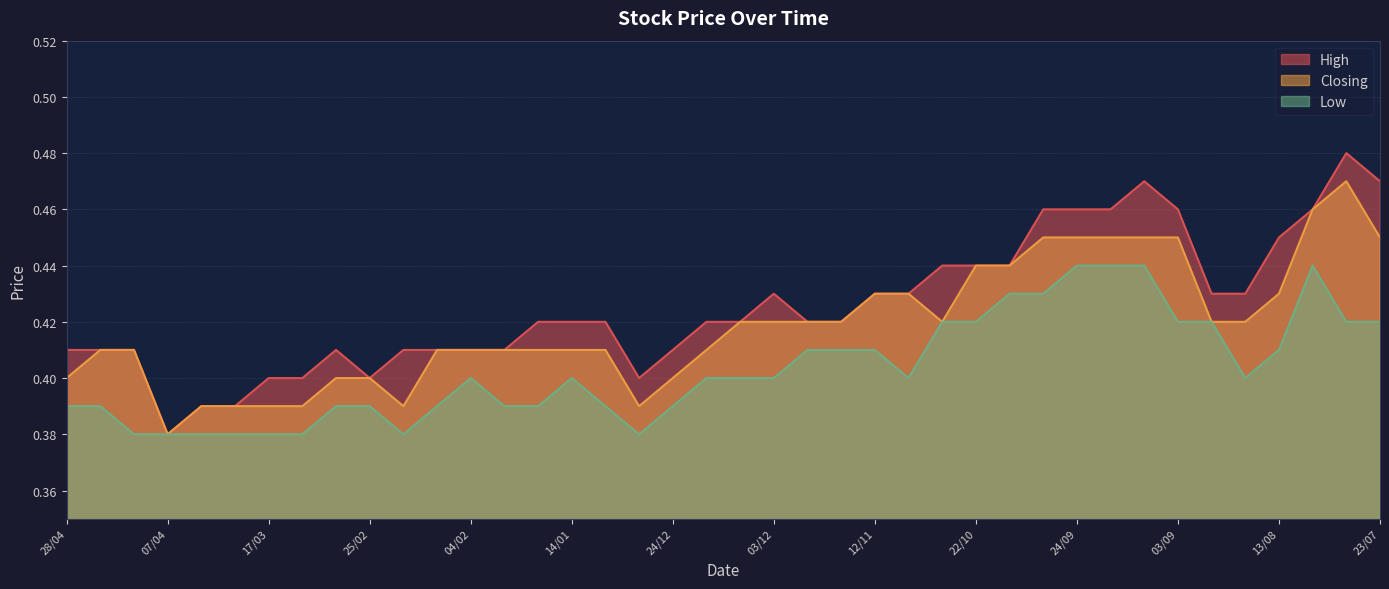

What is the difference between the maximum and minimum values in the Closing series?

0.1